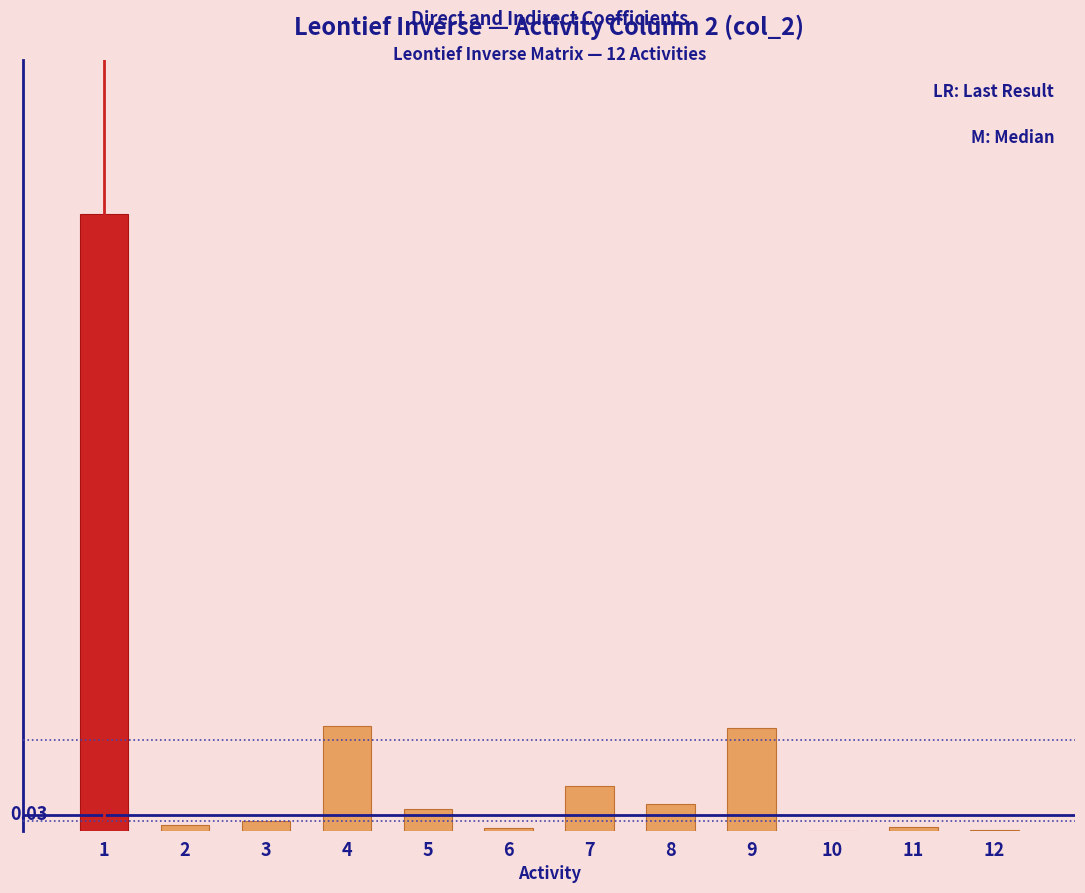

Are the bars horizontal?

No